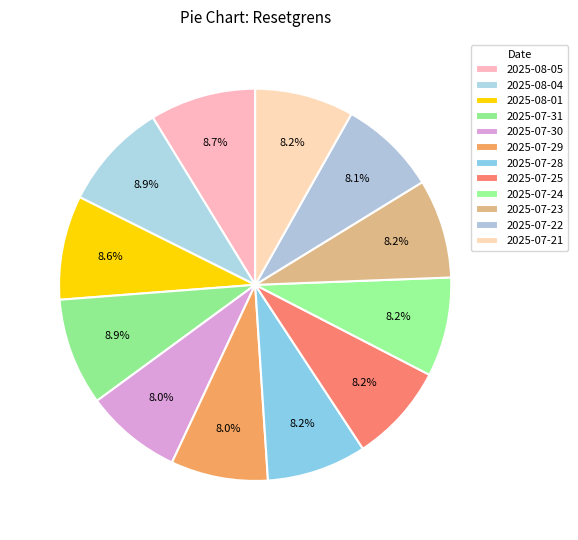

How many segments does this pie chart have?

12